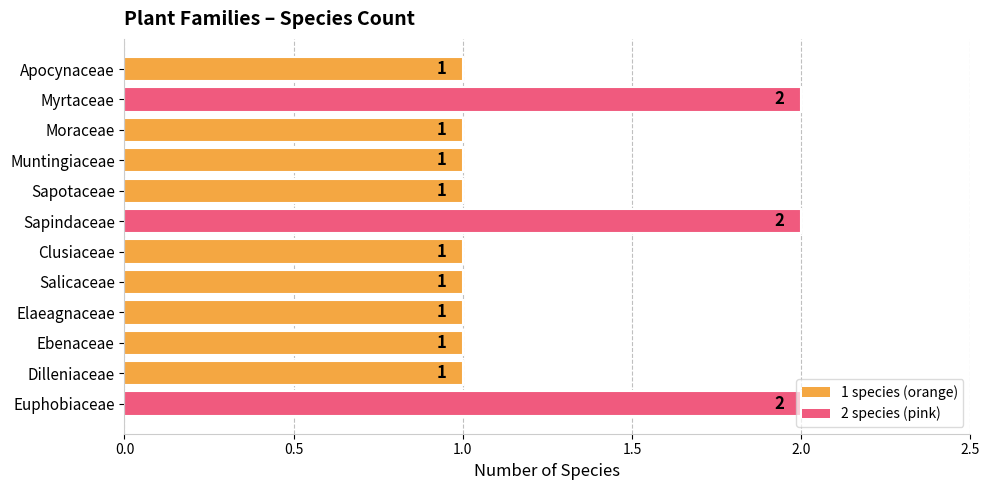

How many data points are above 1?

3